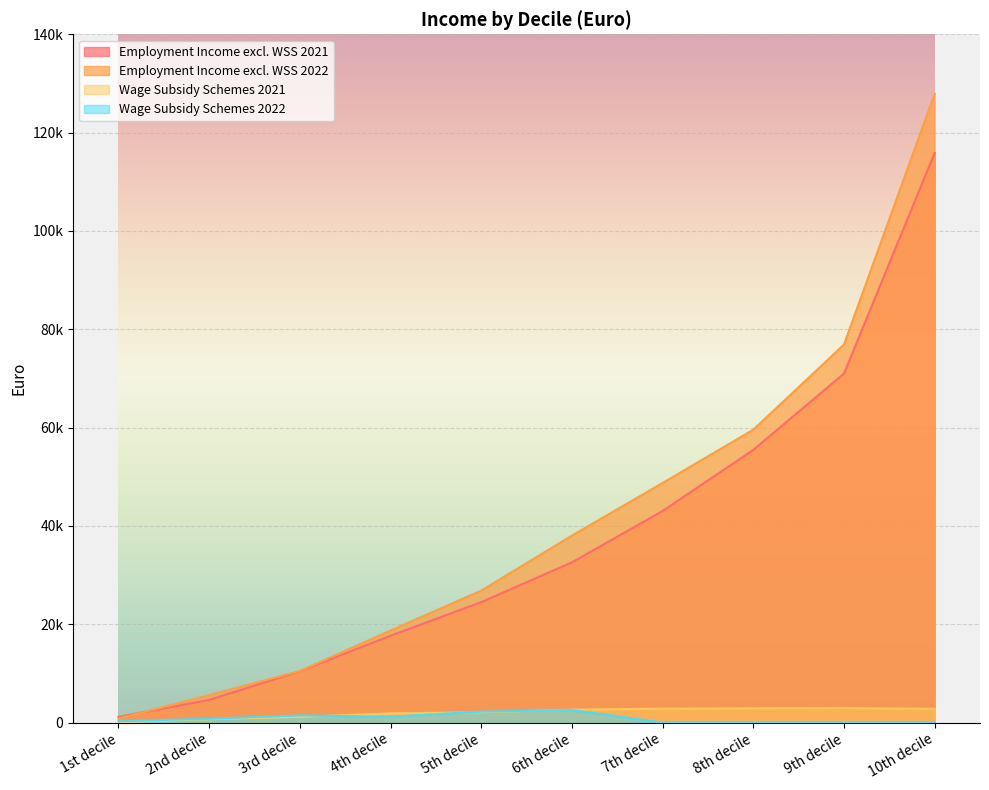

Is the value of Employment Income excl. WSS 2021 at 3rd decile greater than the value of Employment Income excl. WSS 2022 at 1st decile?

Yes